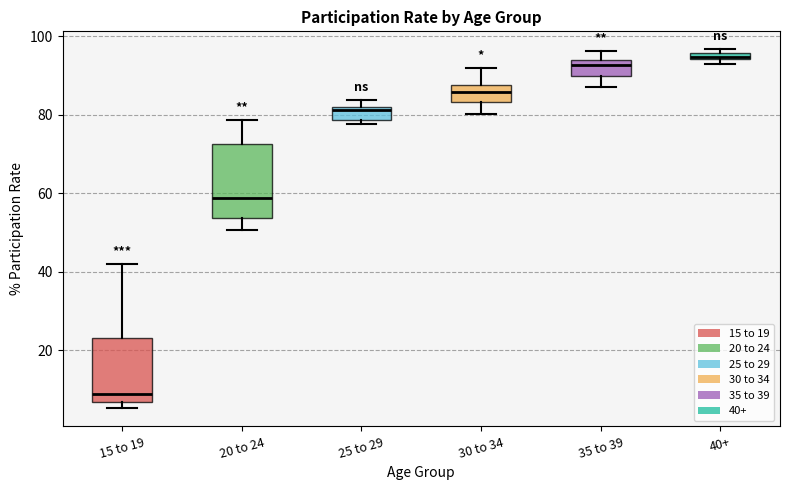

Which box's median line is the highest?

40+